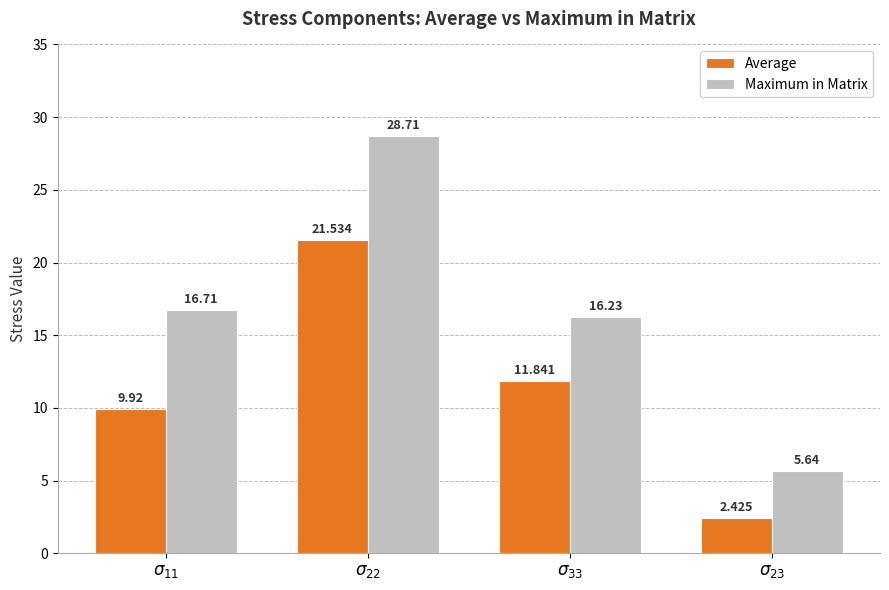

Which series has the widest spread of values?

Maximum in Matrix